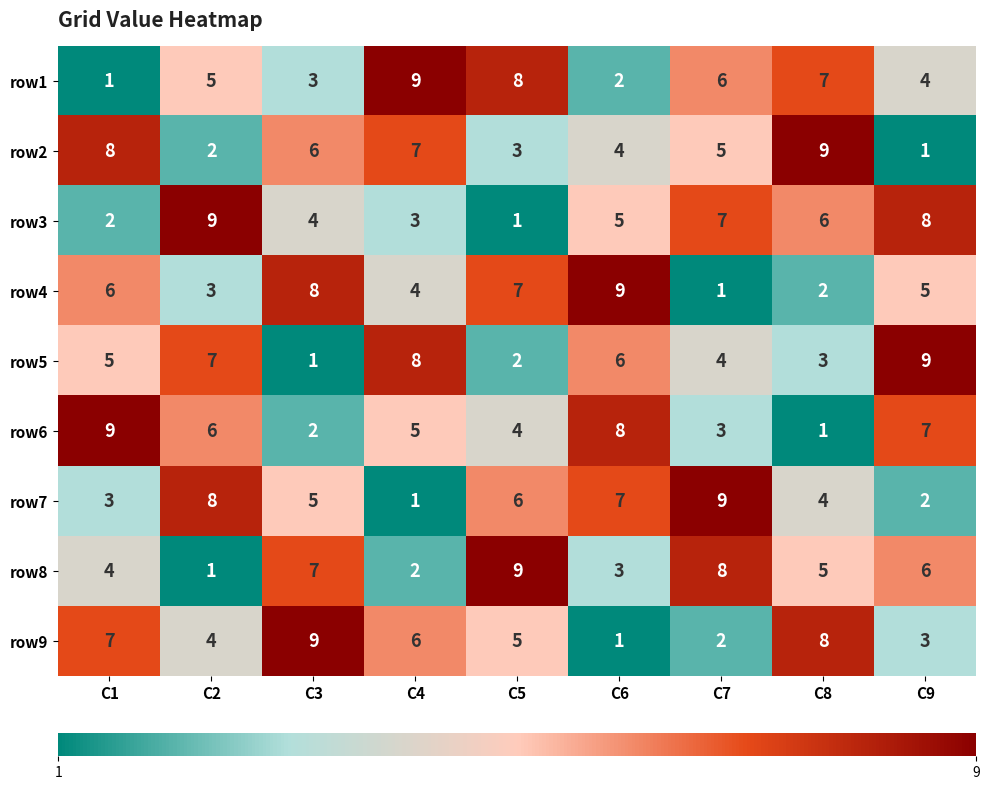

How many row2 values are between 3 and 7?

5